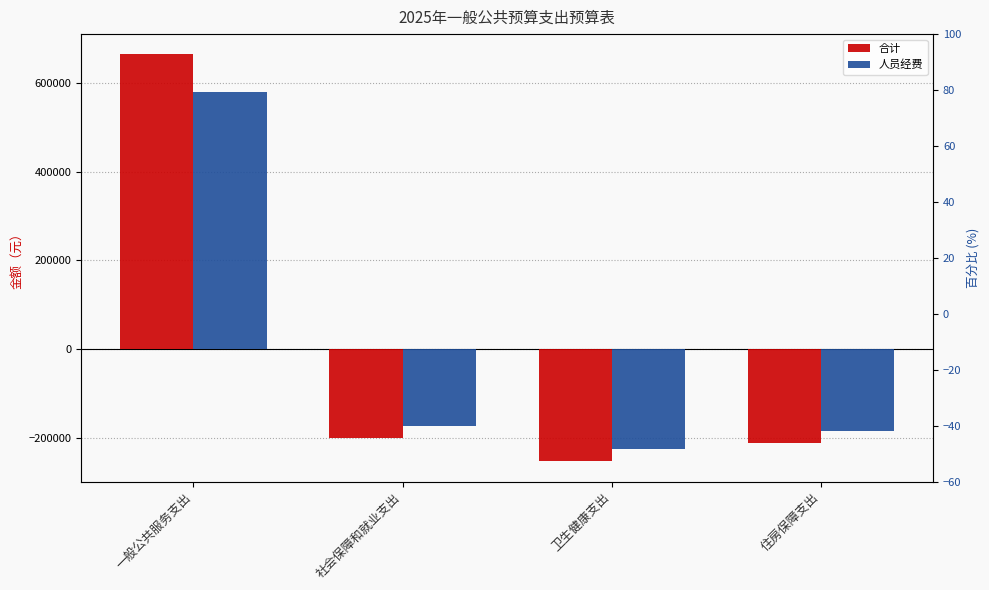

Reading left to right, transcribe all the data shown in this chart.

合计: 一般公共服务支出=663420.3	社会保障和就业支出=-200322.2	卫生健康支出=-251837.6	住房保障支出=-211260.5
人员经费: 一般公共服务支出=578370.3	社会保障和就业支出=-171972.2	卫生健康支出=-223487.6	住房保障支出=-182910.5